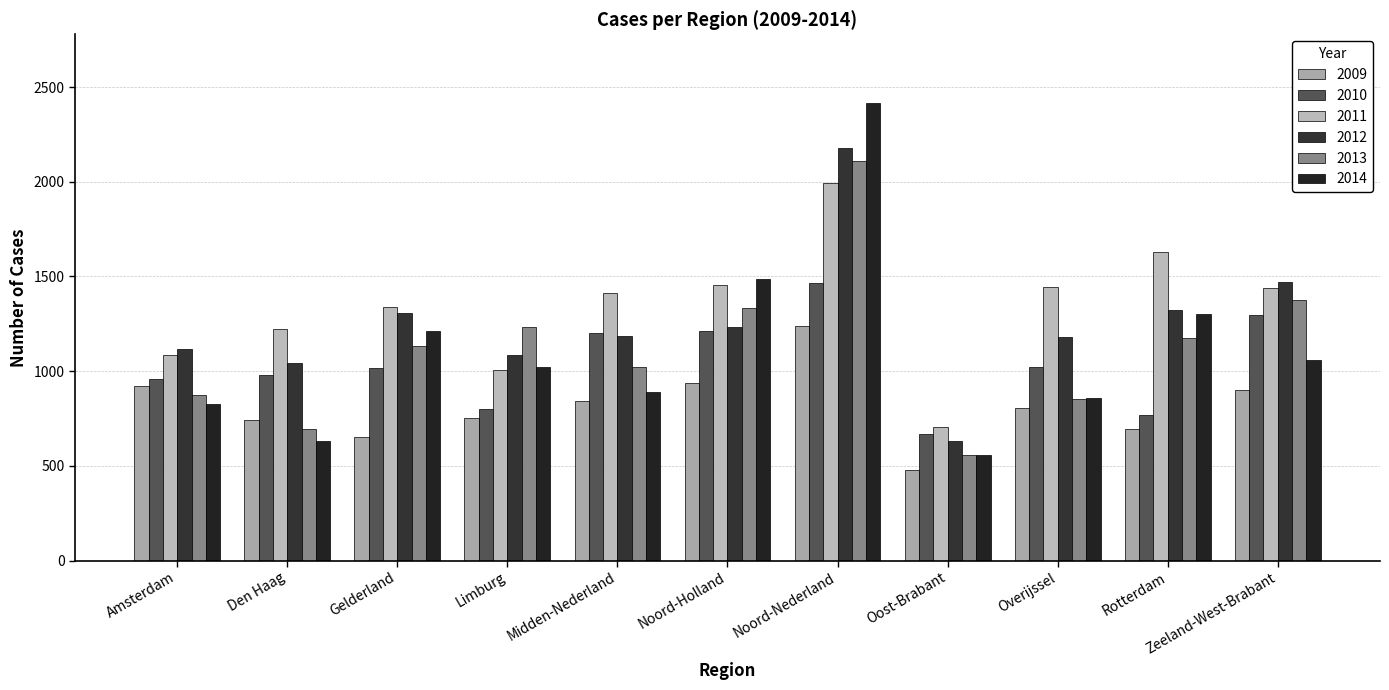

What is the difference between the 2011 values at Amsterdam and Noord-Nederland?

904